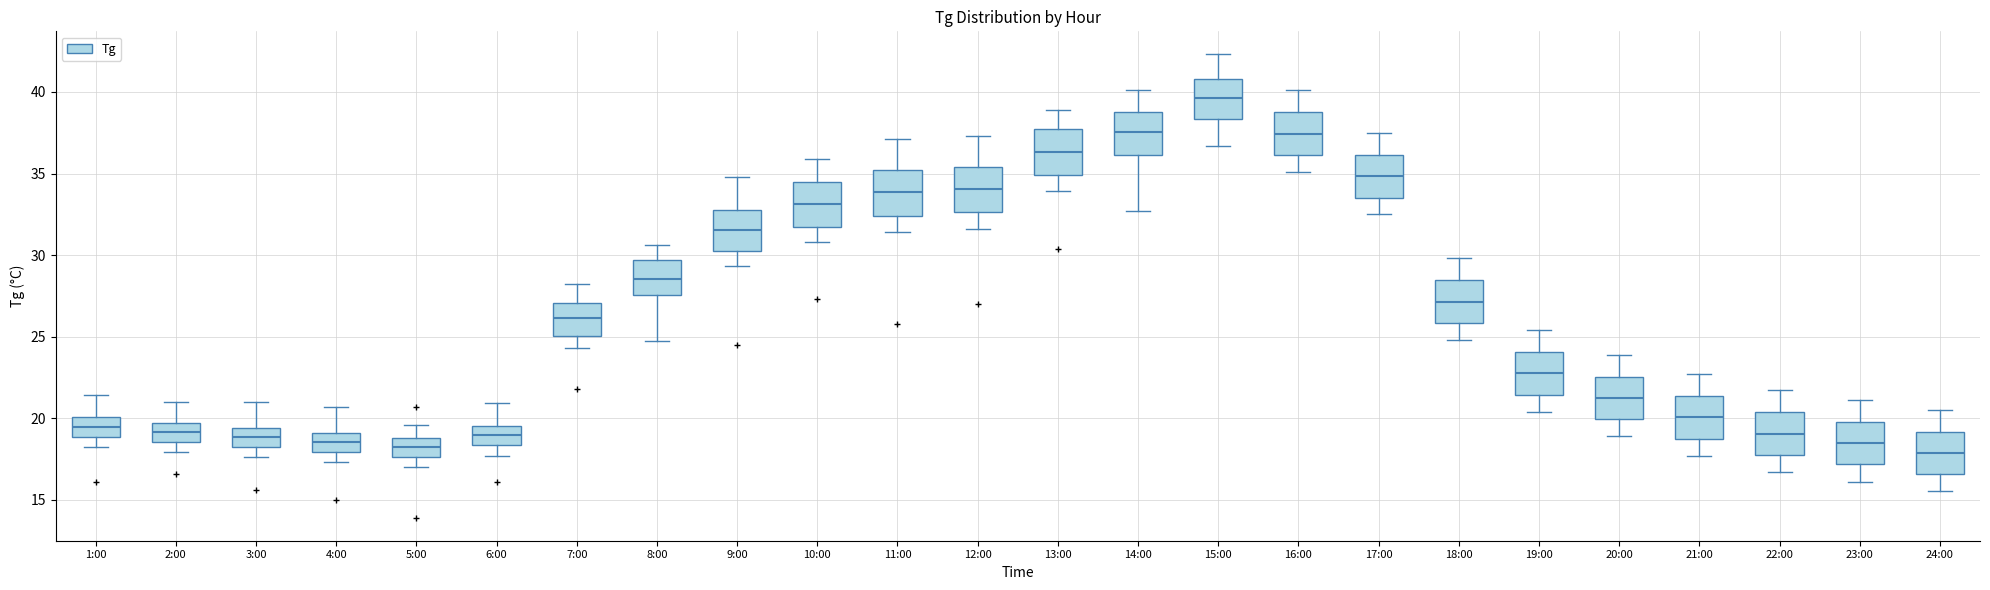

Reading left to right, read every box against the y-axis: the position of its median line, the range the box covers, and the ends of its whiskers. The values are not printed on the chart, so give them approximately, as read against the axis.

1:00: median 19.5, box 19.0 to 20.0, whiskers 18.0 to 21.5
2:00: median 19.0, box 18.5 to 19.5, whiskers 18.0 to 21.0
3:00: median 19.0, box 18.0 to 19.5, whiskers 17.5 to 21.0
4:00: median 18.5, box 18.0 to 19.0, whiskers 17.5 to 20.5
5:00: median 18.5, box 17.5 to 19.0, whiskers 17.0 to 19.5
6:00: median 19.0, box 18.5 to 19.5, whiskers 17.5 to 21.0
7:00: median 26.0, box 25.0 to 27.0, whiskers 24.5 to 28.0
8:00: median 28.5, box 27.5 to 29.5, whiskers 24.5 to 30.5
9:00: median 31.5, box 30.0 to 33.0, whiskers 29.5 to 35.0
10:00: median 33.0, box 31.5 to 34.5, whiskers 31.0 to 36.0
11:00: median 34.0, box 32.5 to 35.0, whiskers 31.5 to 37.0
12:00: median 34.0, box 32.5 to 35.5, whiskers 31.5 to 37.5
13:00: median 36.5, box 35.0 to 38.0, whiskers 34.0 to 39.0
14:00: median 37.5, box 36.0 to 39.0, whiskers 32.5 to 40.0
15:00: median 39.5, box 38.5 to 41.0, whiskers 36.5 to 42.5
16:00: median 37.5, box 36.0 to 39.0, whiskers 35.0 to 40.0
17:00: median 35.0, box 33.5 to 36.0, whiskers 32.5 to 37.5
18:00: median 27.0, box 26.0 to 28.5, whiskers 25.0 to 30.0
19:00: median 23.0, box 21.5 to 24.0, whiskers 20.5 to 25.5
20:00: median 21.5, box 20.0 to 22.5, whiskers 19.0 to 24.0
21:00: median 20.0, box 18.5 to 21.5, whiskers 17.5 to 22.5
22:00: median 19.0, box 17.5 to 20.5, whiskers 16.5 to 21.5
23:00: median 18.5, box 17.0 to 20.0, whiskers 16.0 to 21.0
24:00: median 18.0, box 16.5 to 19.0, whiskers 15.5 to 20.5